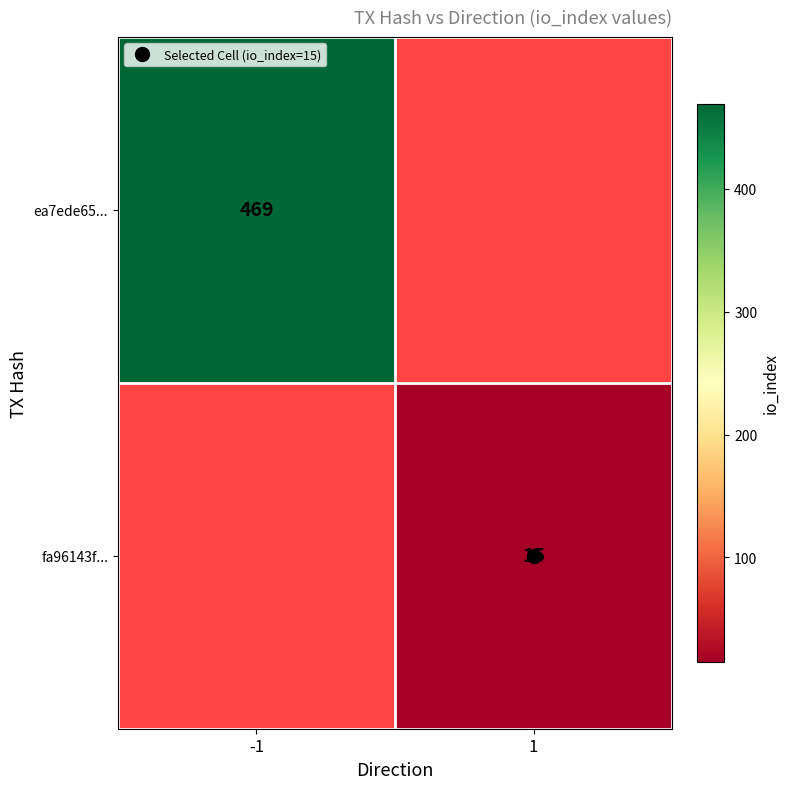

List the series in order of their peak value, highest first.

ea7ede65..., fa96143f...